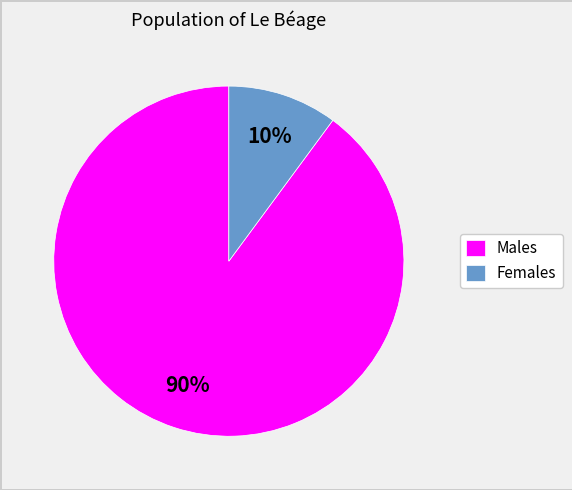

Is the sum of Males and Females greater than half?

Yes